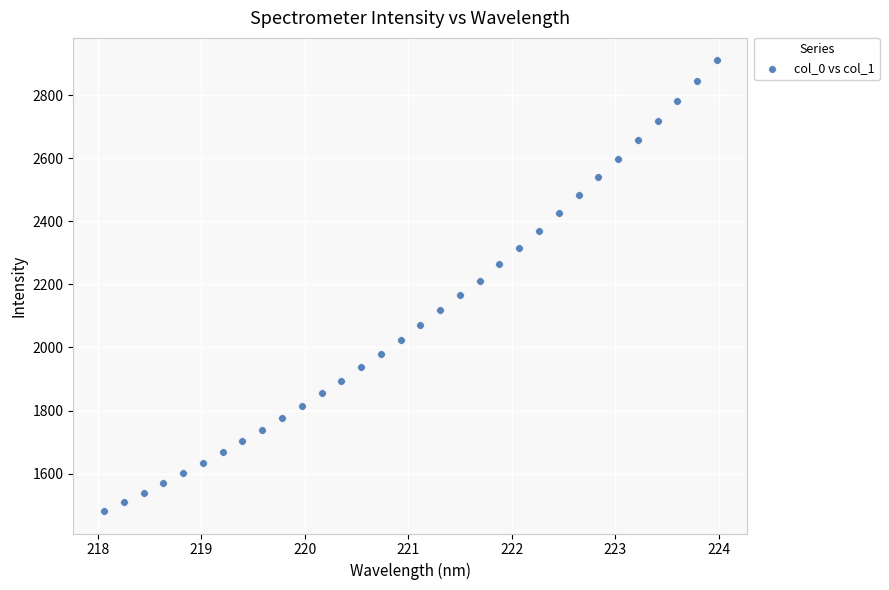

What is the range of Y values (max minus min)?

1427.7